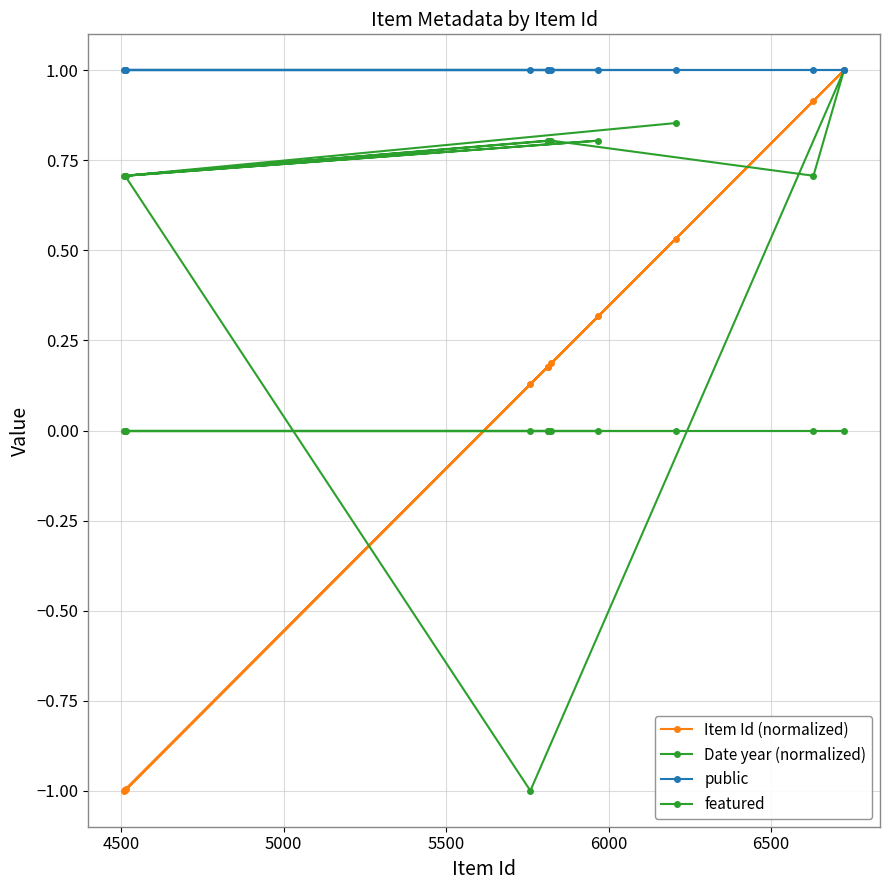

How many values in the Date year (normalized) series are below 0?

1